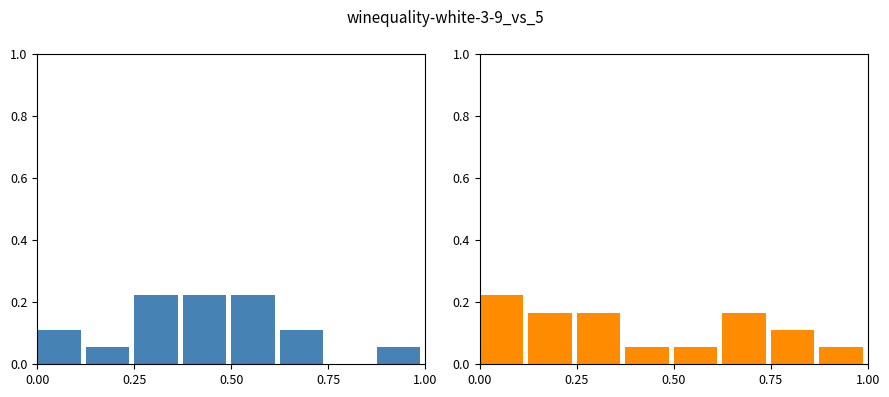

What is the sum of all IPC2.peptide.svr19 values?

1.0